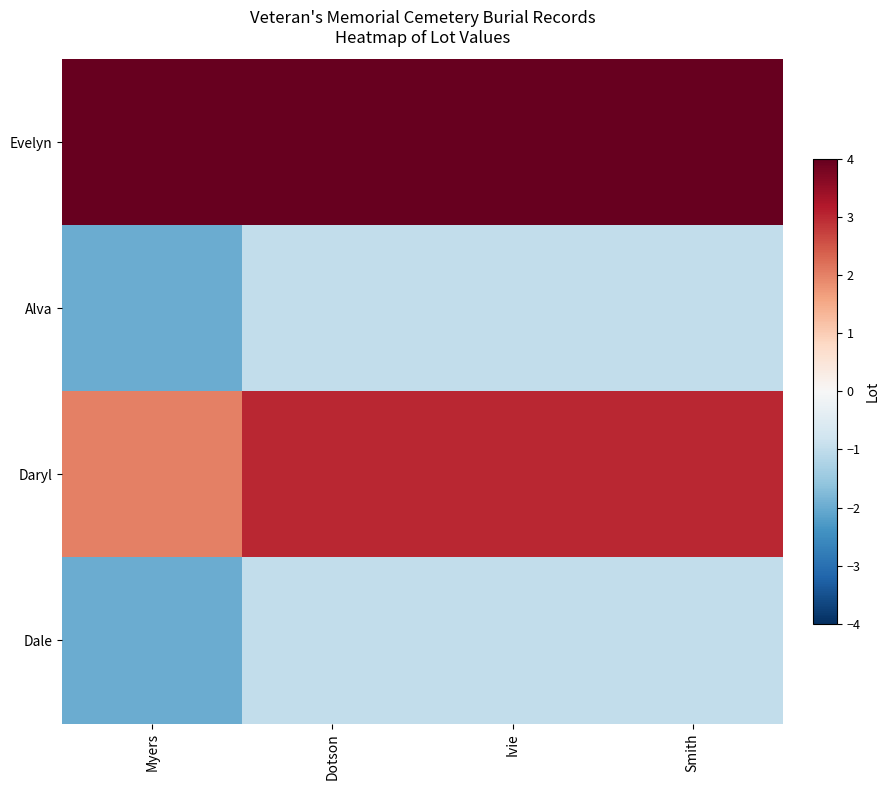

How many distinct data groups are displayed?

4